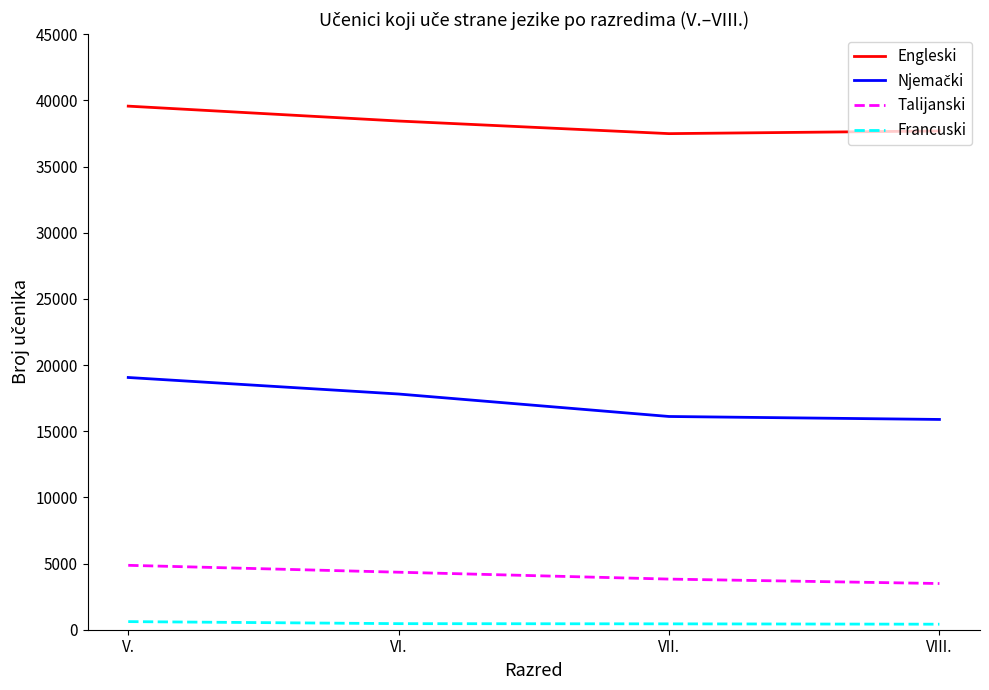

The Talijanski series shows 5852 at VII.. True or false?

False